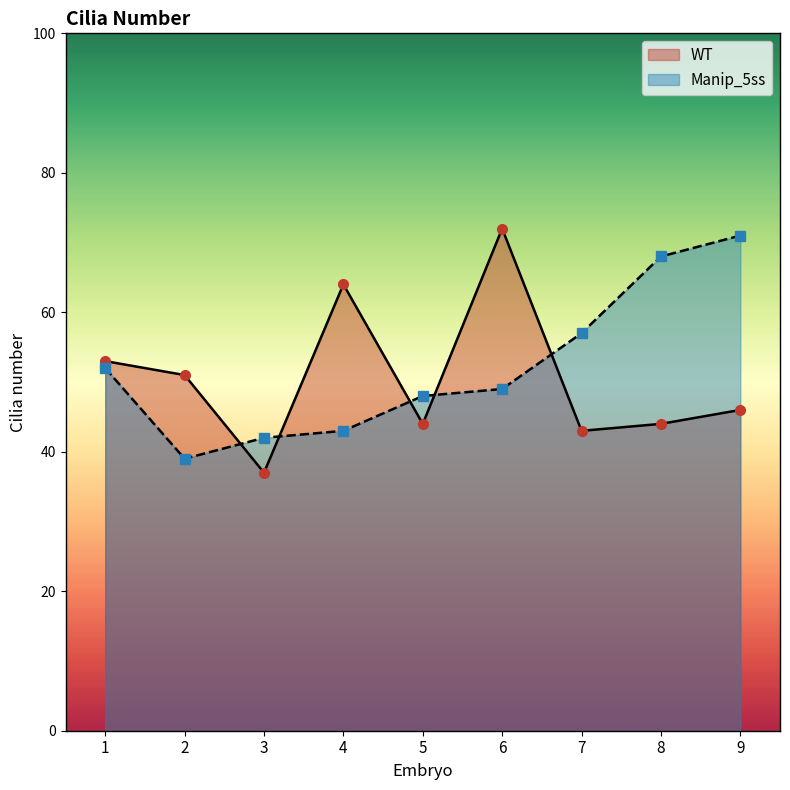

How many lines are shown in the chart?

2